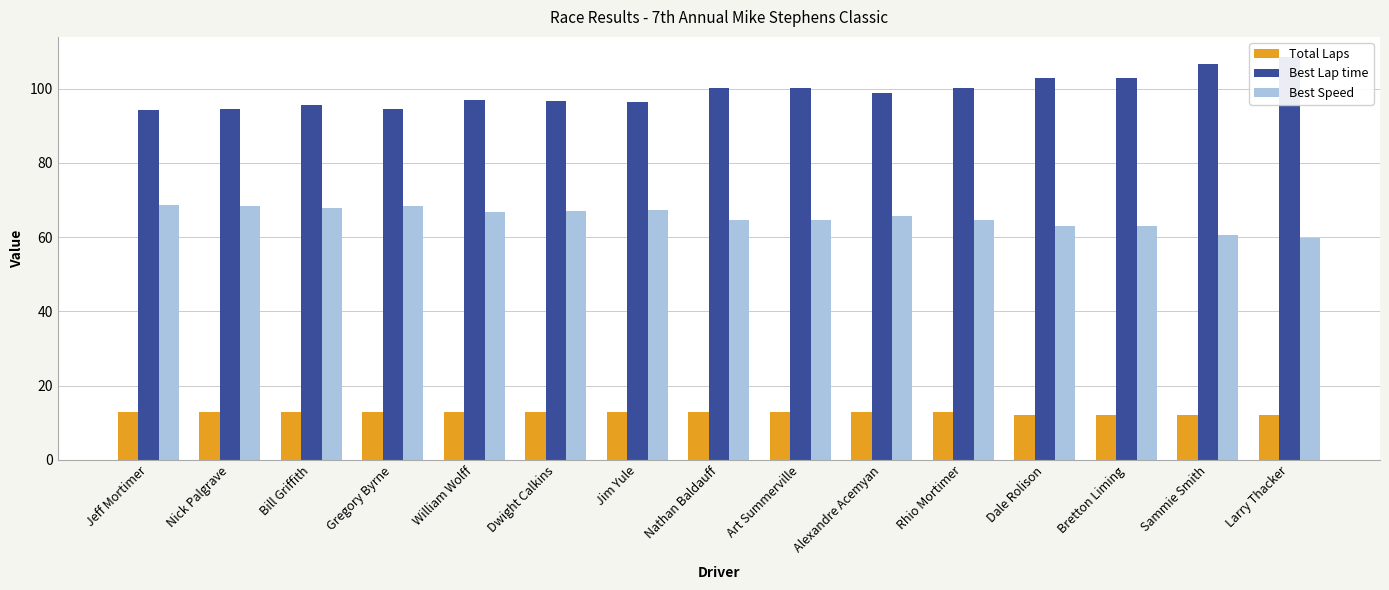

At which category is the sum across all series the highest?

Larry Thacker